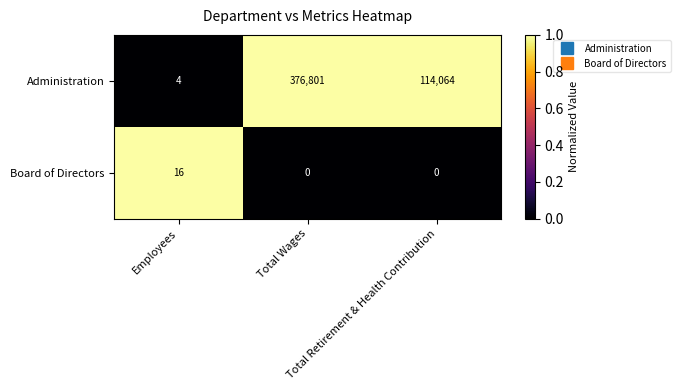

What is the greatest value displayed?

376801